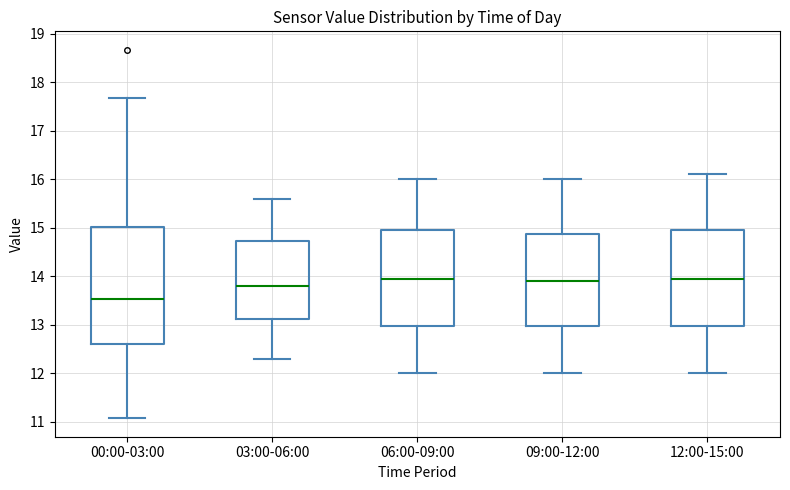

Reading left to right, read every box against the y-axis: the position of its median line, the range the box covers, and the ends of its whiskers. The values are not printed on the chart, so give them approximately, as read against the axis.

00:00-03:00: median 13.5, box 12.6 to 15.0, whiskers 11.1 to 17.7
03:00-06:00: median 13.8, box 13.1 to 14.7, whiskers 12.3 to 15.6
06:00-09:00: median 14.0, box 13.0 to 15.0, whiskers 12.0 to 16.0
09:00-12:00: median 13.9, box 13.0 to 14.9, whiskers 12.0 to 16.0
12:00-15:00: median 14.0, box 13.0 to 15.0, whiskers 12.0 to 16.1